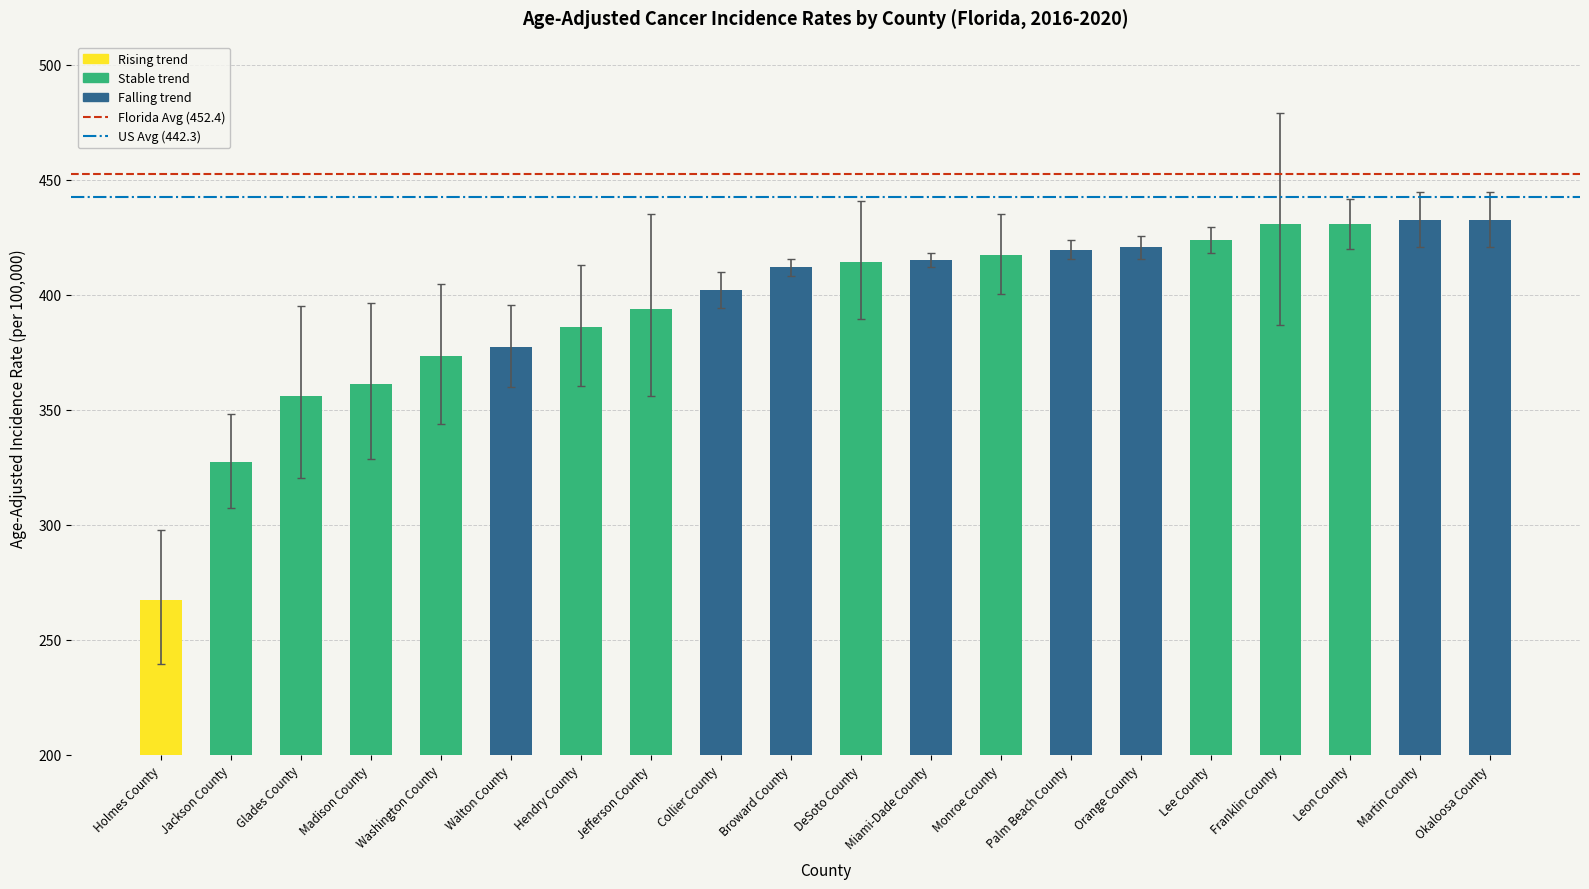

Approximately how many times larger is the value at Washington County compared to Glades County?

1.0